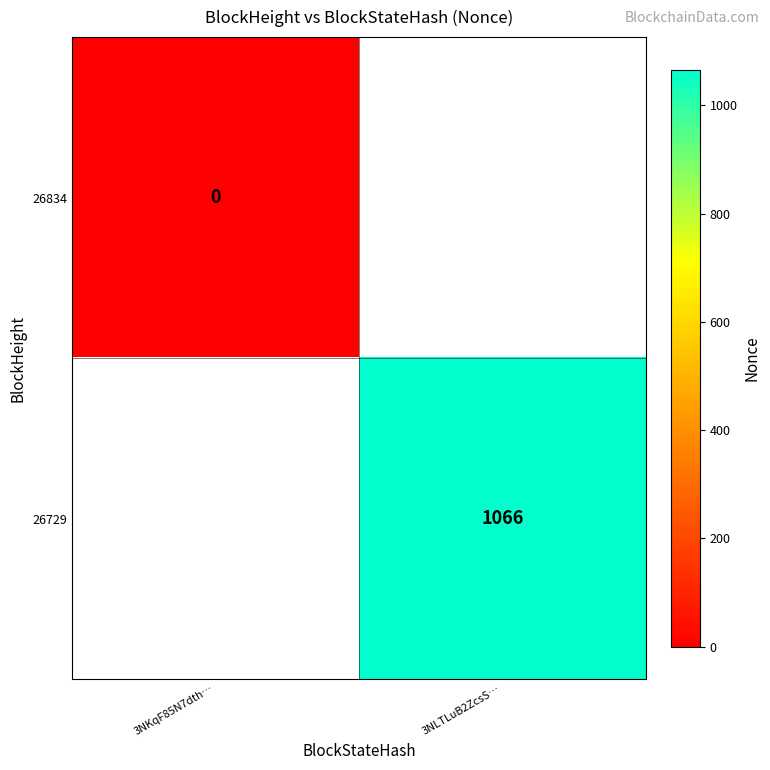

Count the number of data series in this chart.

2